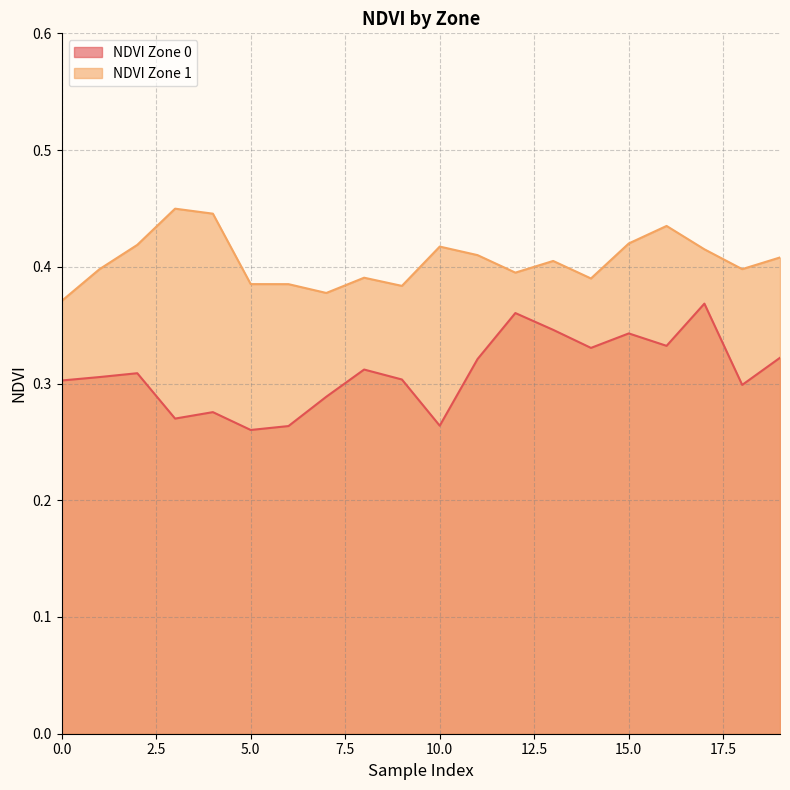

How many interior local valleys does the NDVI Zone 1 series have?

5